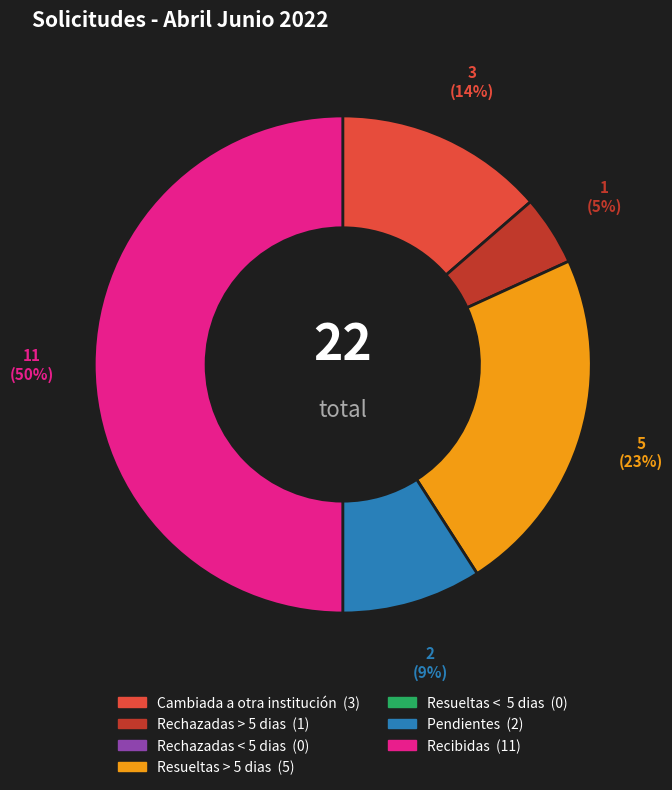

How many segments does this pie chart have?

5